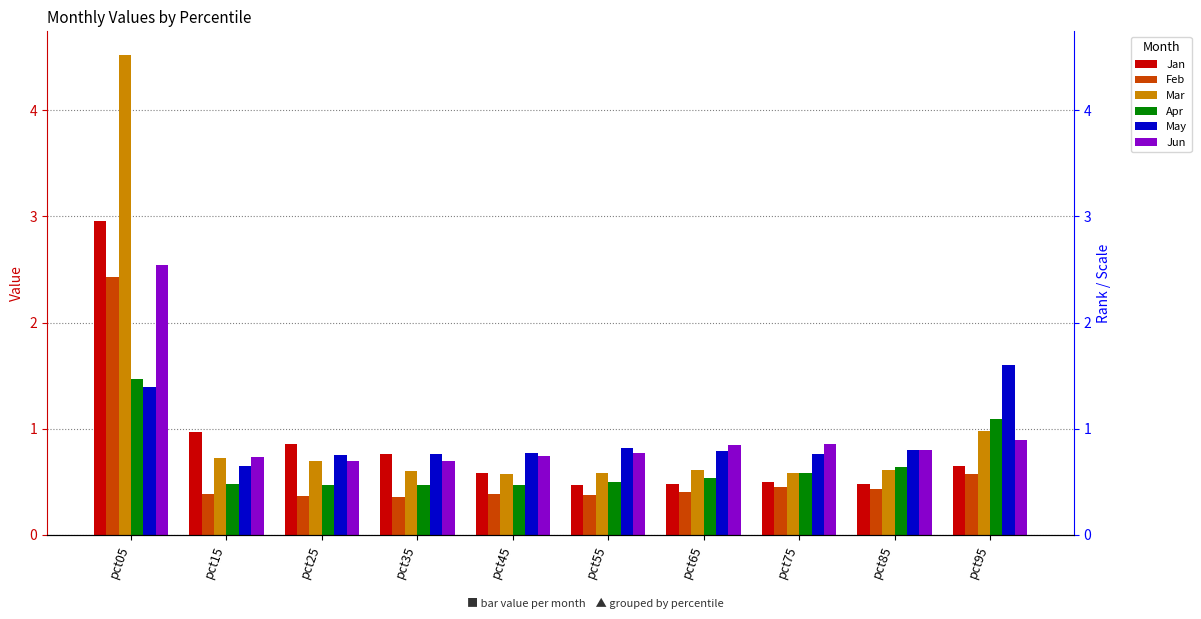

Rank the categories by Jan value from lowest to highest.

pct55, pct65, pct85, pct75, pct45, pct95, pct35, pct25, pct15, pct05